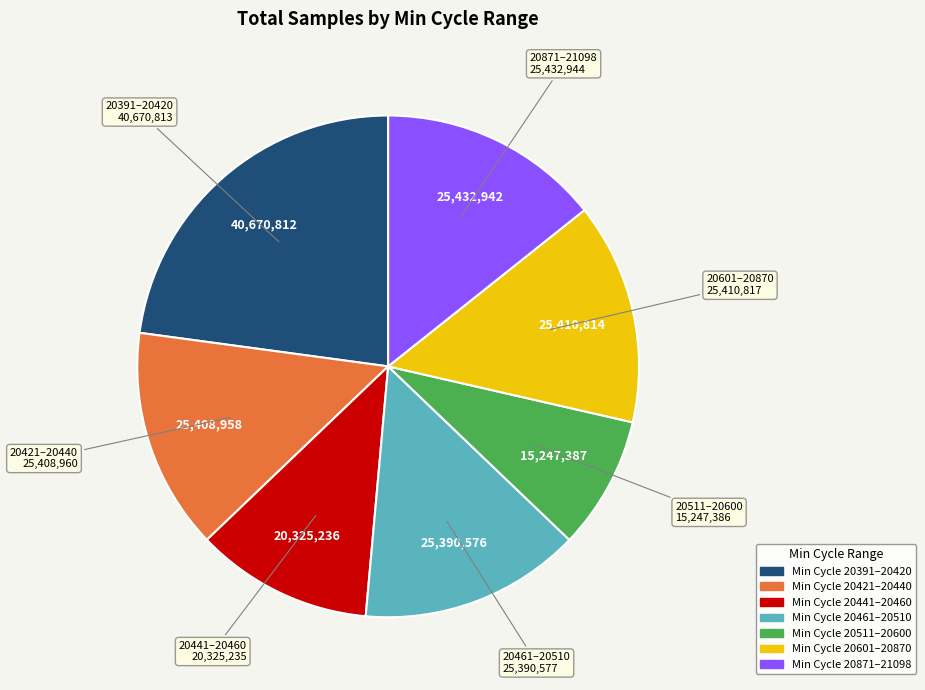

Does any single category account for the majority?

No